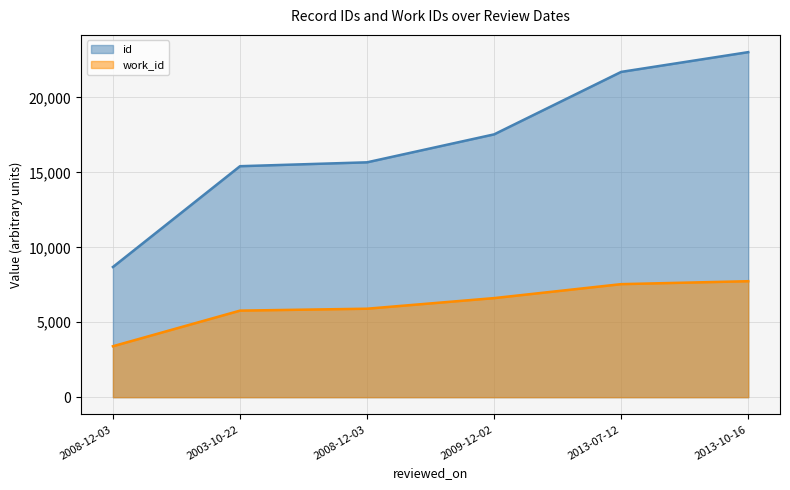

Count the number of categories in the chart.

6